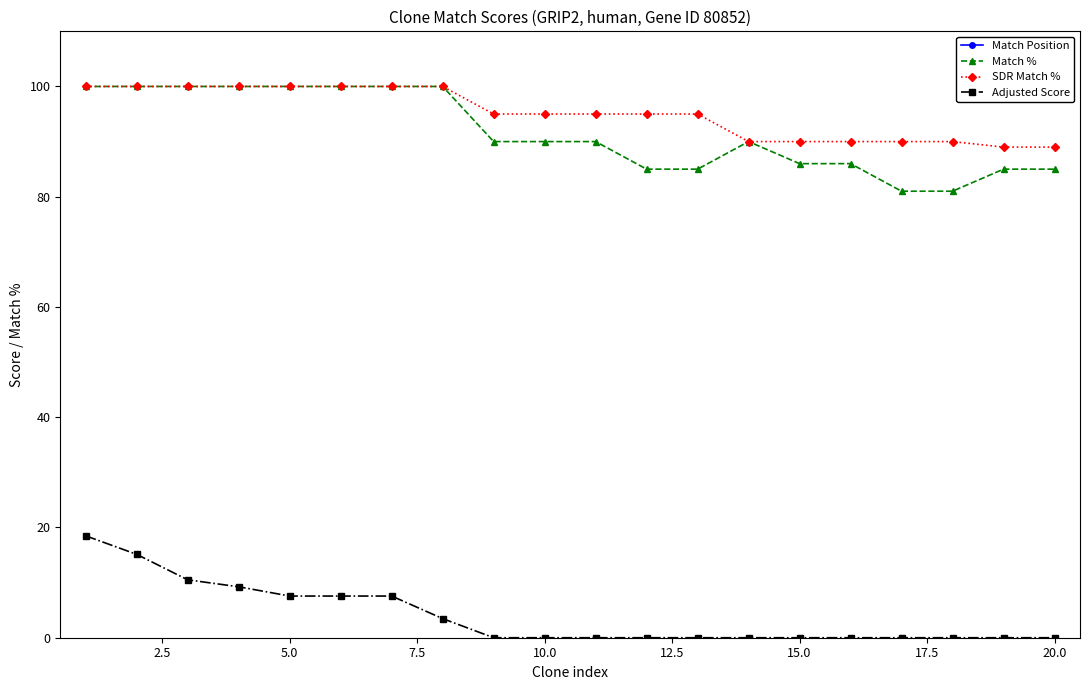

What is the maximum value shown in the chart?

12020.0